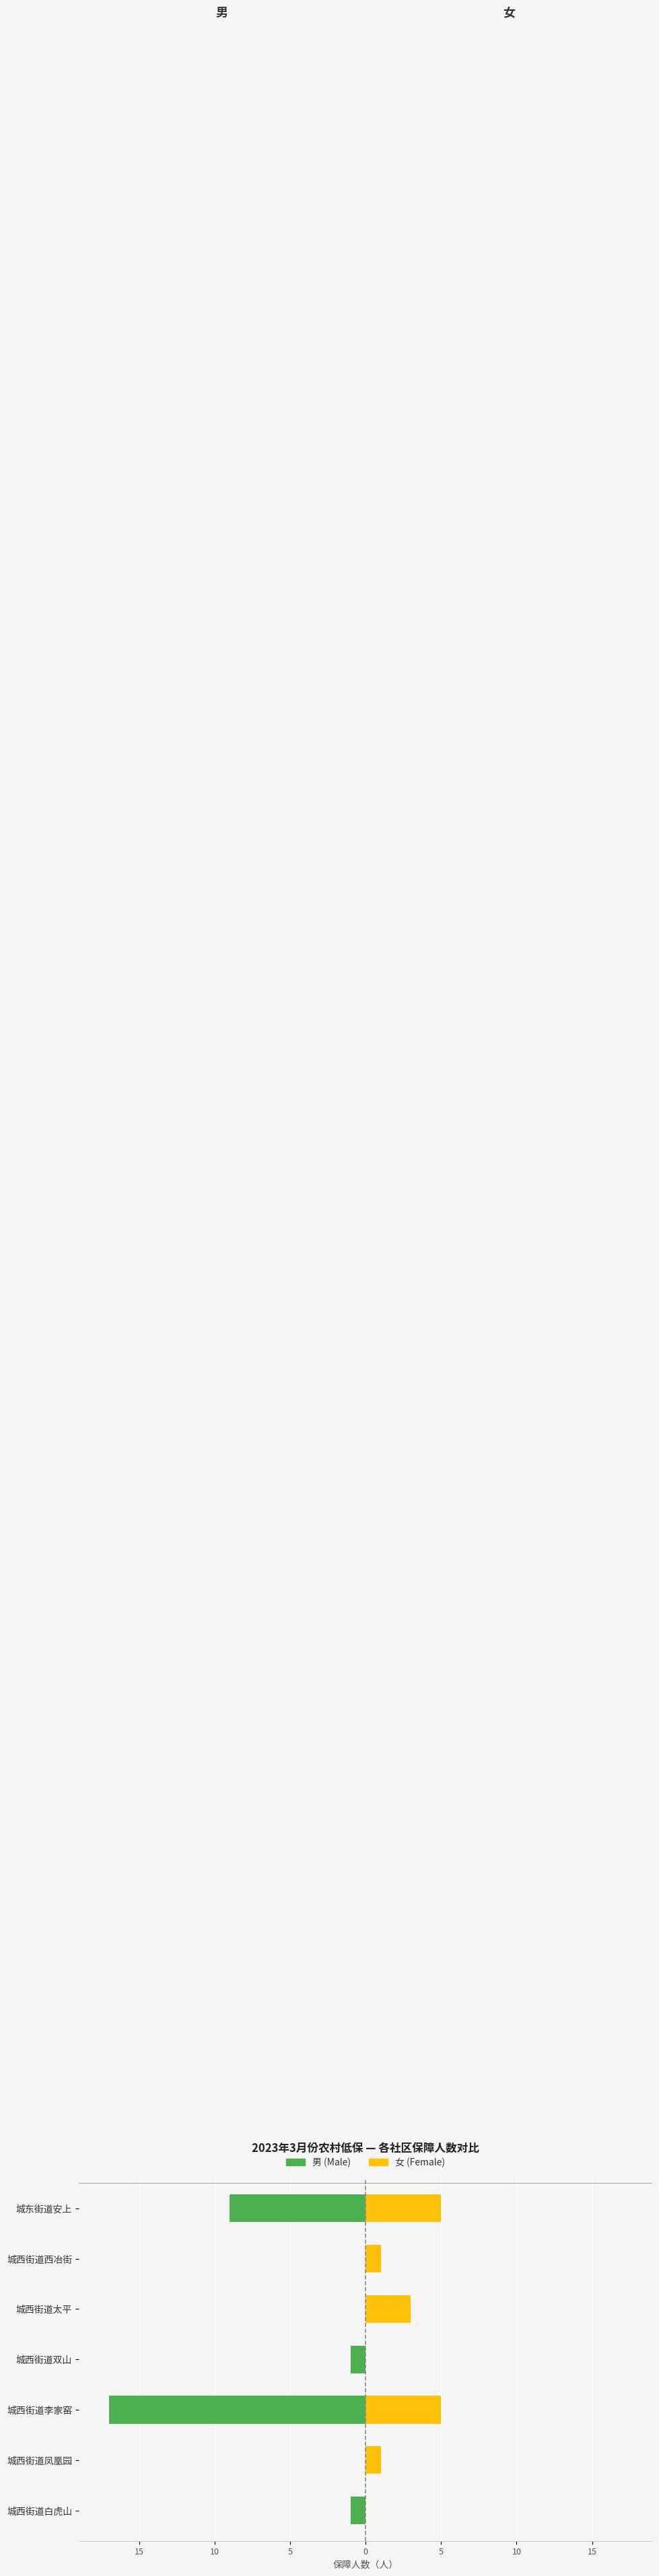

How many data points does each series have?

7